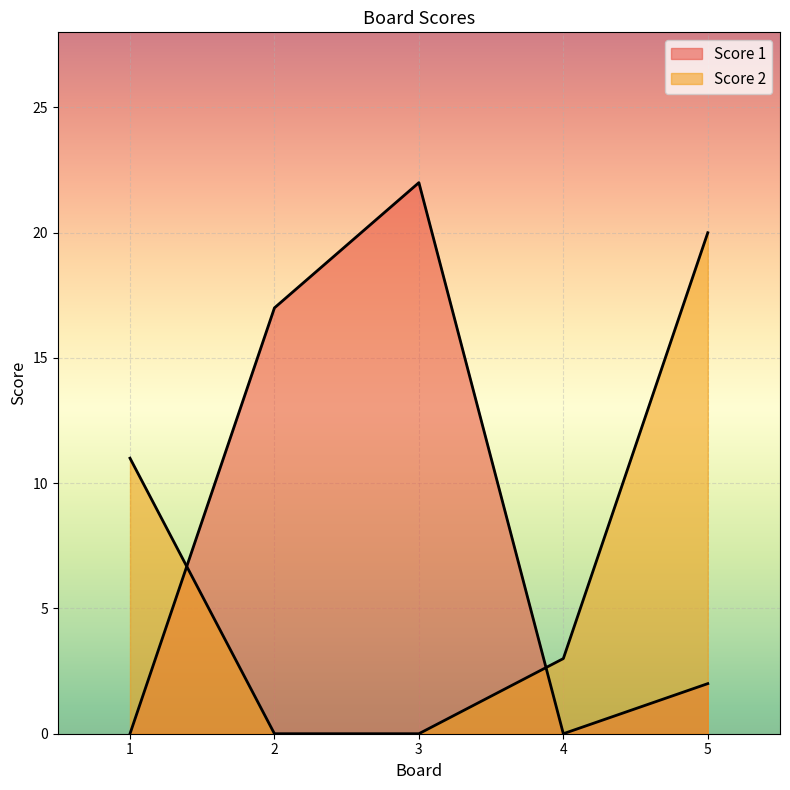

What is the greatest value displayed?

22